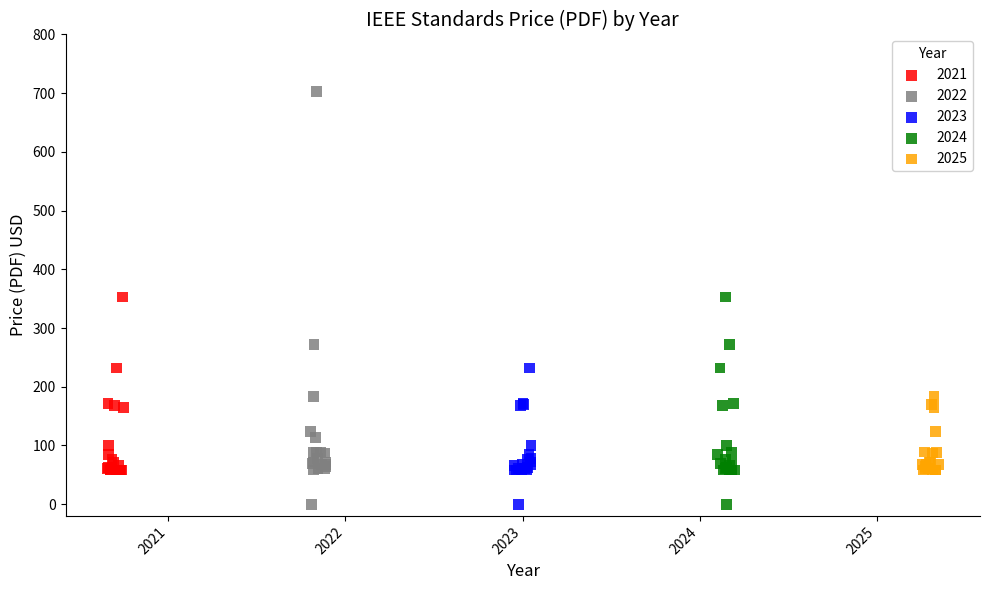

Which series has the largest Y range (max minus min)?

2022